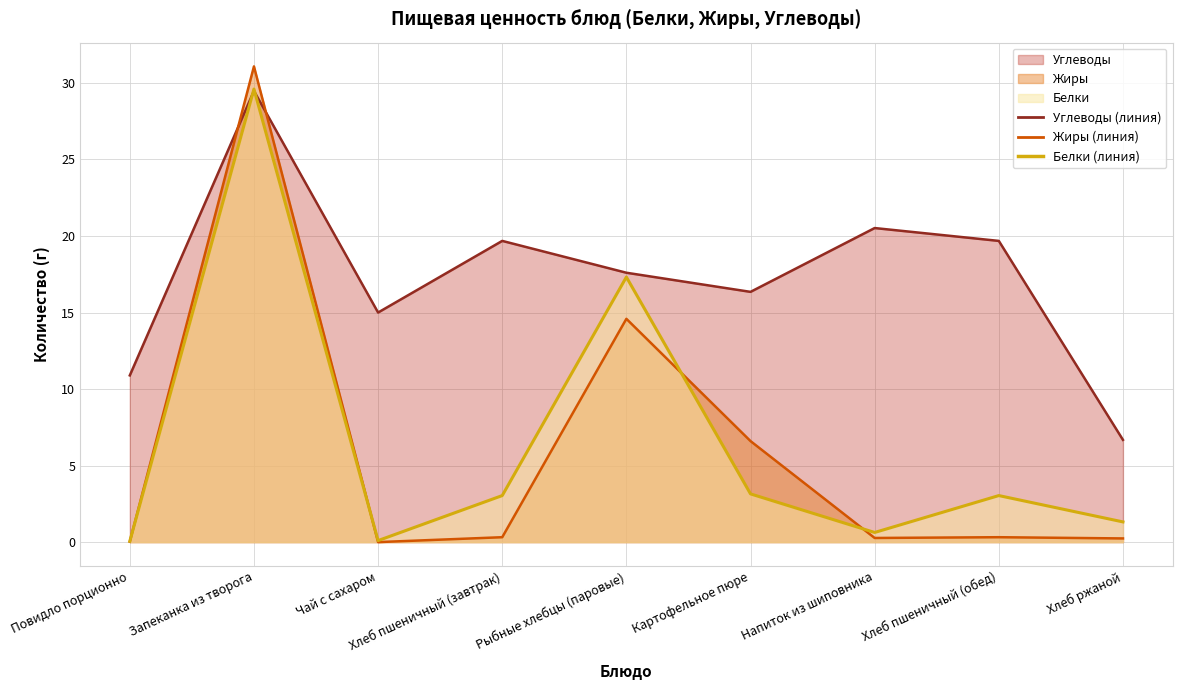

Does the chart have visible grid lines?

Yes